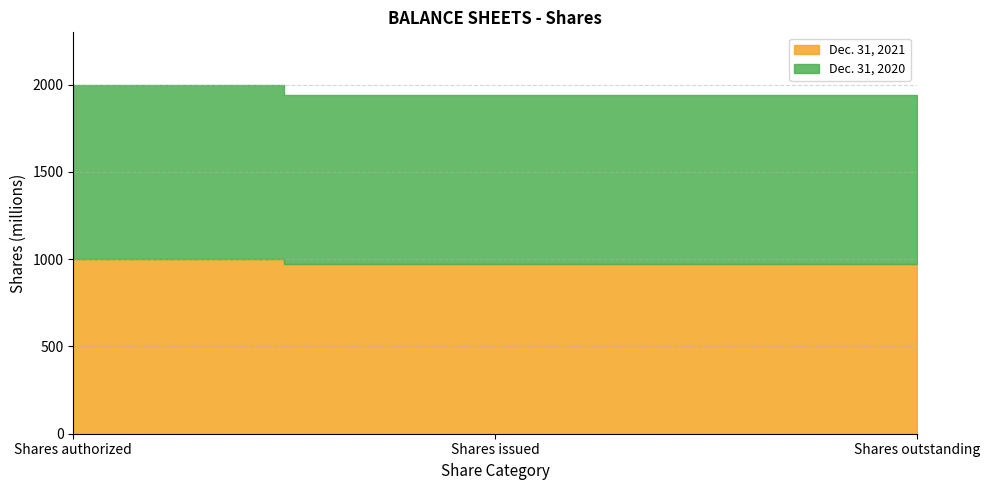

Which series has the largest total across all categories?

Dec. 31, 2021